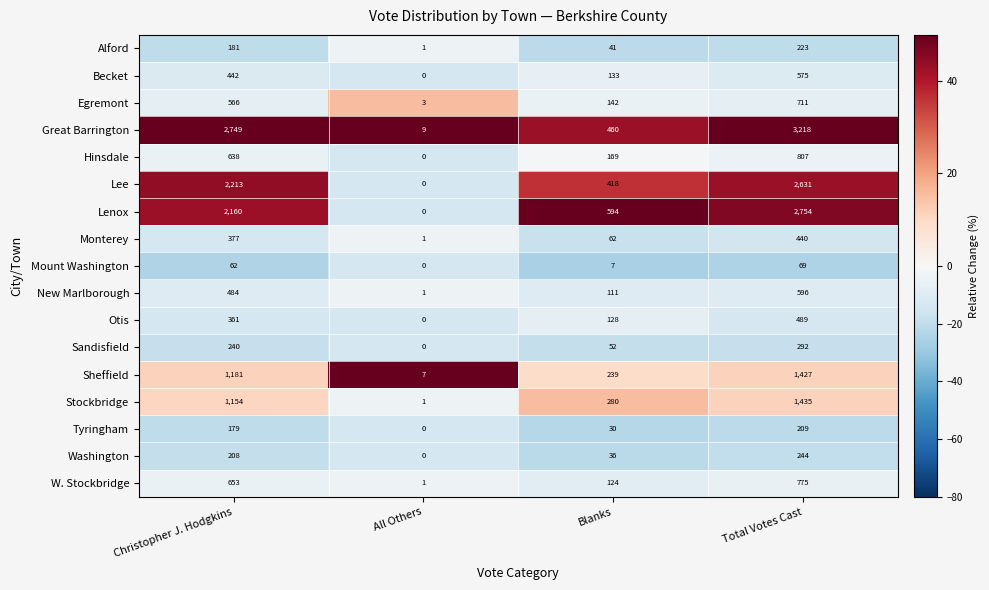

Which series has the largest total across all categories?

Great Barrington